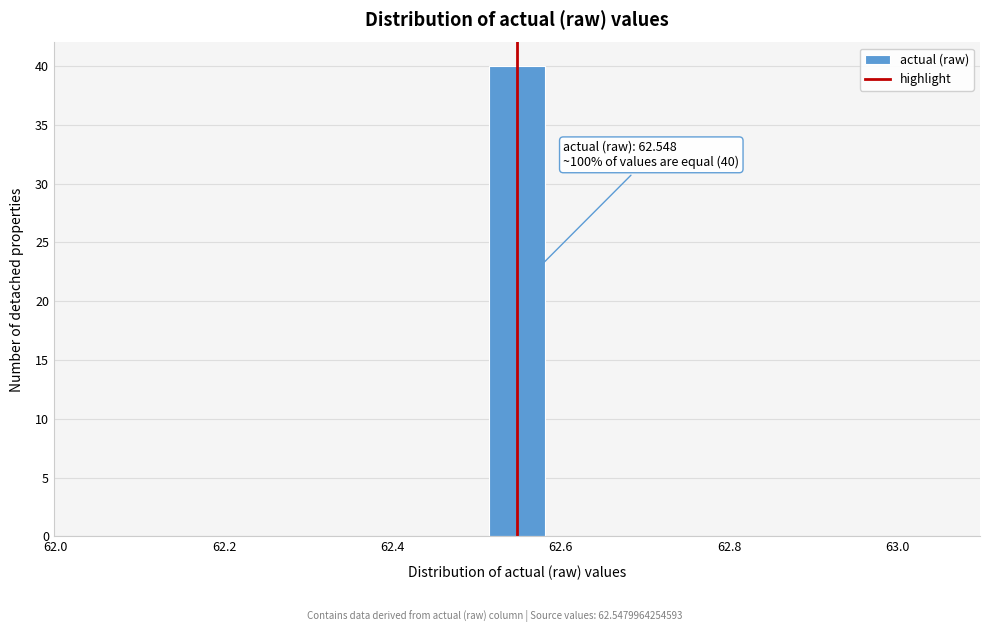

Around what value on the x-axis is the tallest bar? Give the approximate position of its centre, as read against the axis.

62.54